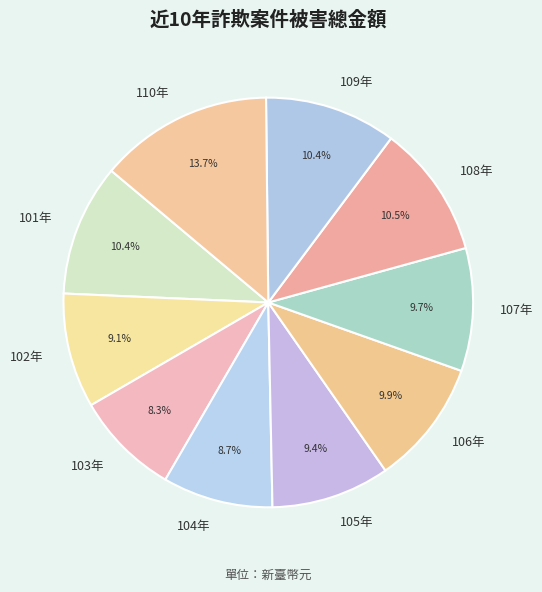

How much of the chart is everything except 101年?

89.6%